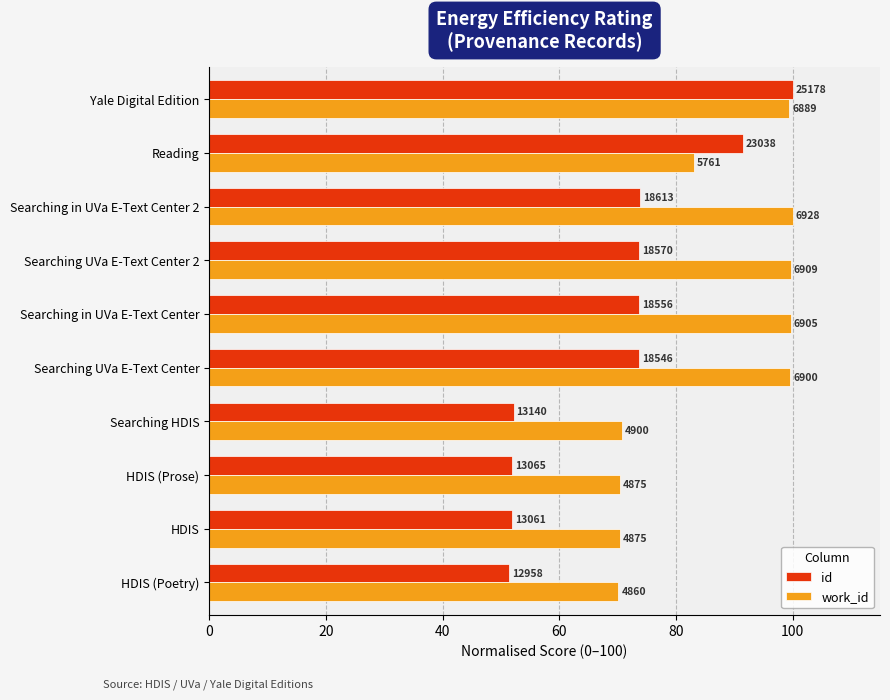

List the series in order of their overall mean, lowest first.

id, work_id